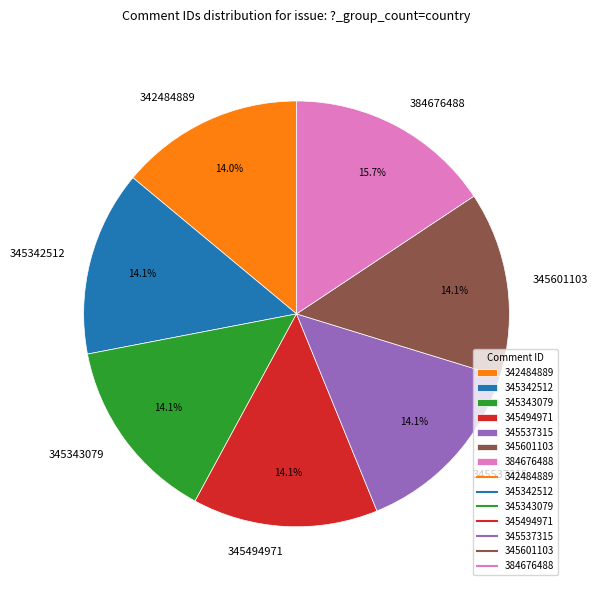

What percentage is the 342484889 slice, to the nearest percent?

14%